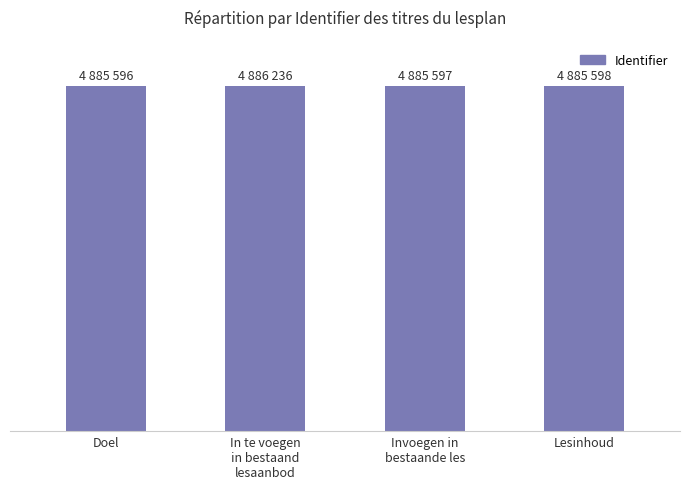

Are the bars horizontal?

No